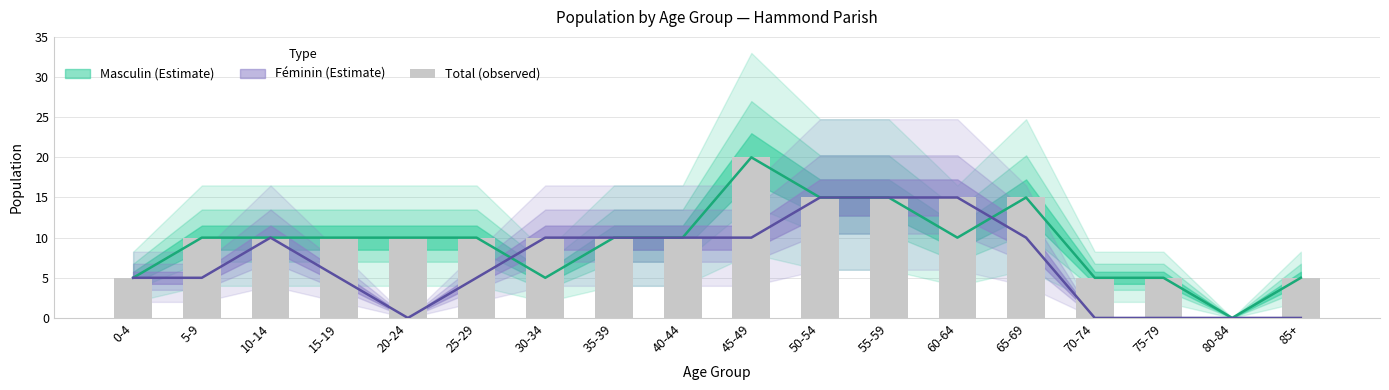

What position from the left is 30-34?

7